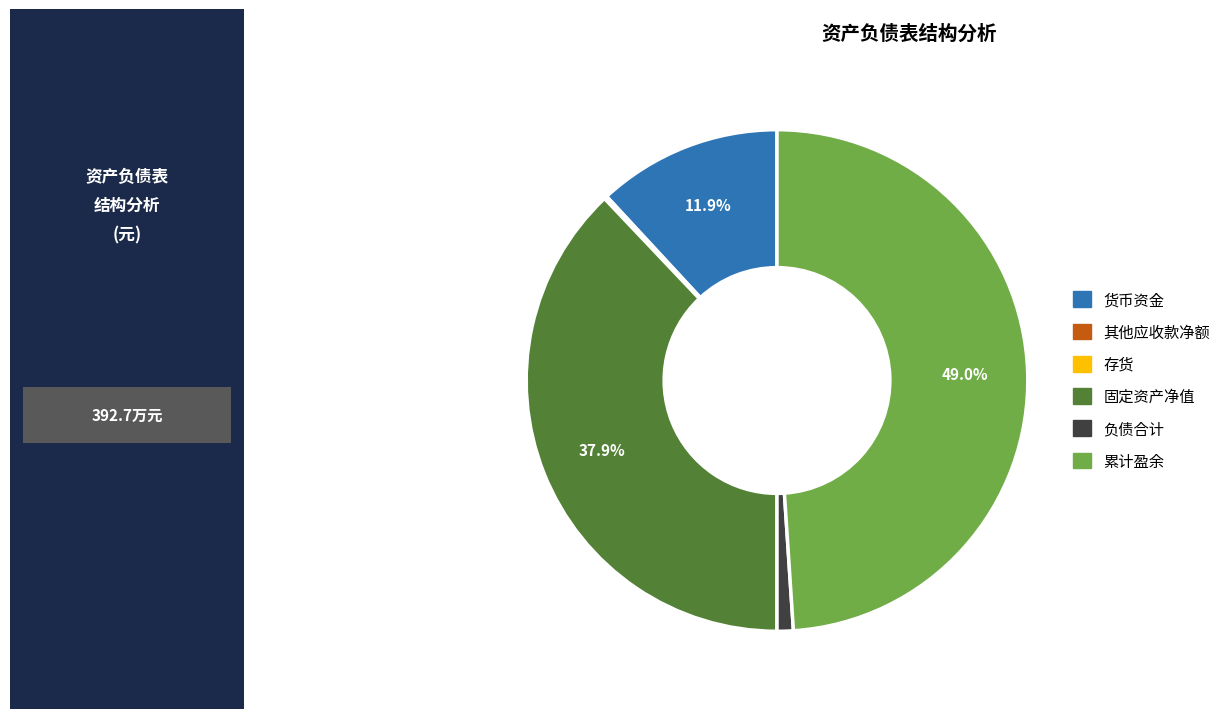

Is there a majority slice in this chart?

No